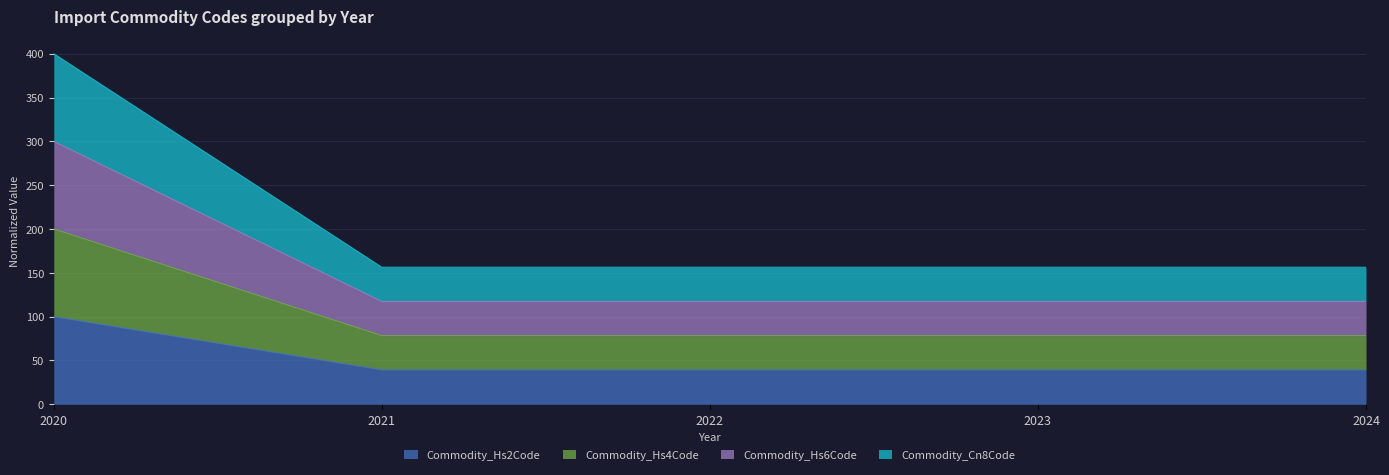

Read the Commodity_Hs4Code value at 2020.

100.0